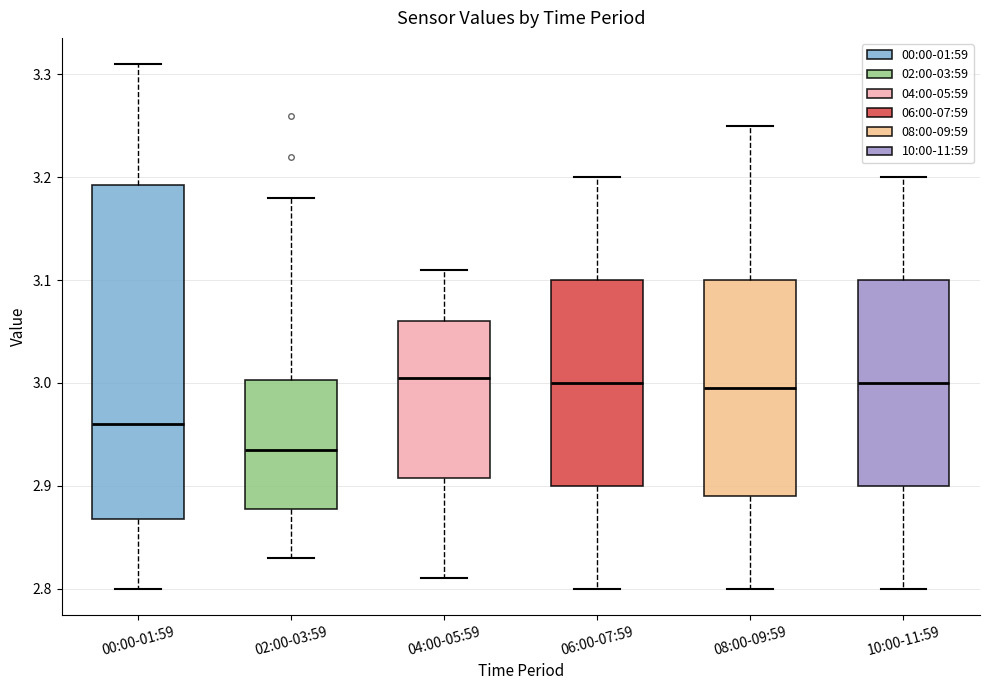

Reading left to right, transcribe this box plot: for each box, give where its median line is, the range the box spans, and where its two whiskers end, as read against the y-axis. The values are not printed on the chart, so give them approximately, as read against the axis.

00:00-01:59: median 2.96, box 2.87 to 3.19, whiskers 2.80 to 3.31
02:00-03:59: median 2.94, box 2.88 to 3.00, whiskers 2.83 to 3.18
04:00-05:59: median 3.01, box 2.91 to 3.06, whiskers 2.81 to 3.11
06:00-07:59: median 3.00, box 2.90 to 3.10, whiskers 2.80 to 3.20
08:00-09:59: median 3.00, box 2.89 to 3.10, whiskers 2.80 to 3.25
10:00-11:59: median 3.00, box 2.90 to 3.10, whiskers 2.80 to 3.20